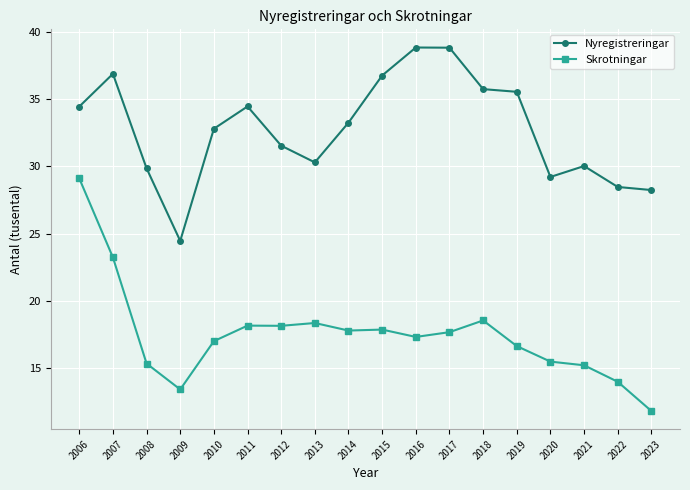

In Skrotningar, how many points are lower than both neighbors (excluding endpoints)?

4